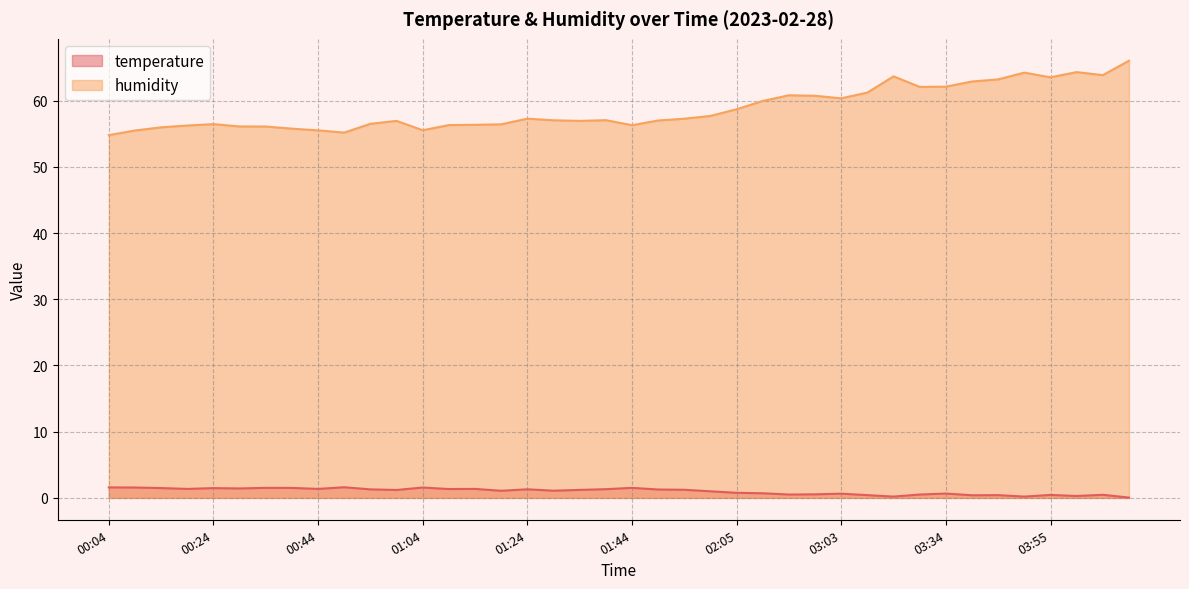

Which has a higher value, 04:10 or 01:49?

01:49